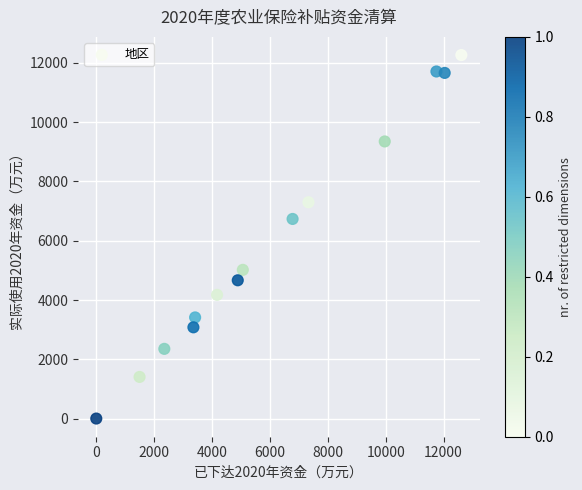

What is the range of X values (max minus min)?

12613.0